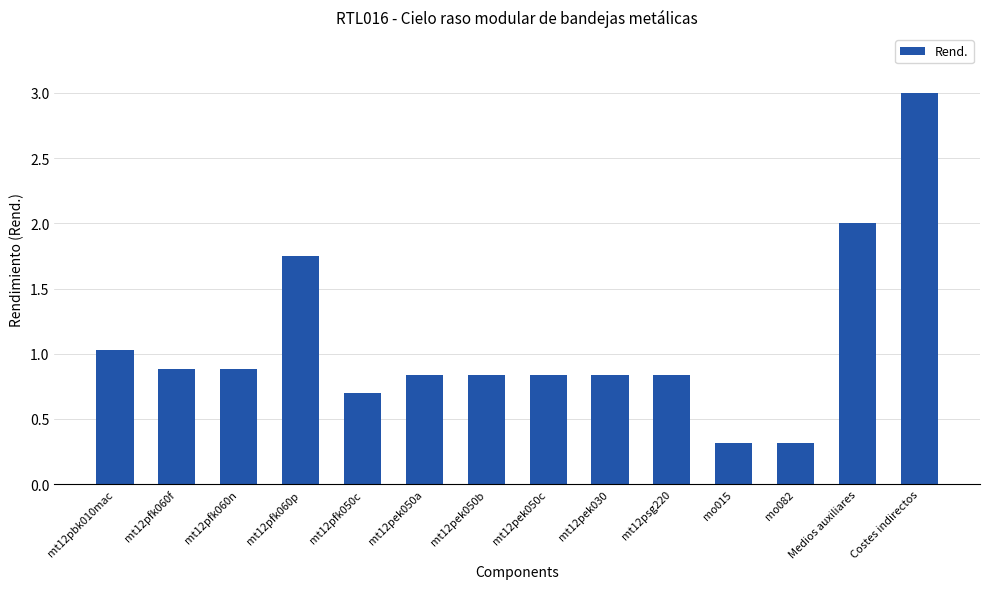

Does the chart contain any negative values?

No